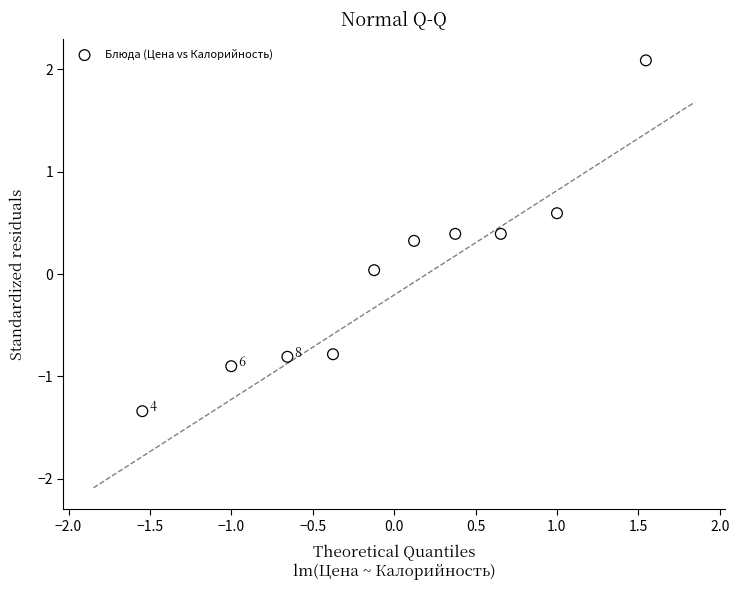

What is the range of Y values (max minus min)?

3.4